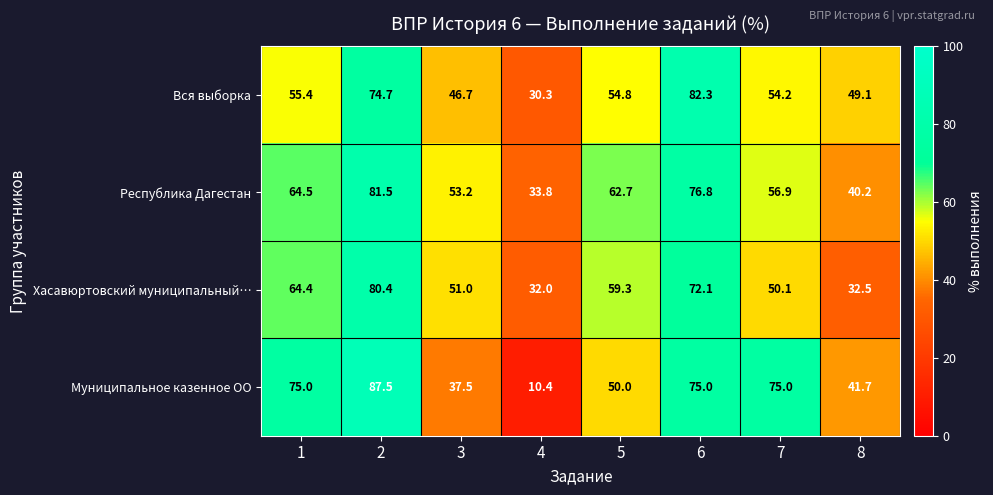

True or false: Республика Дагестан has a value of 40.2 at 8.

True